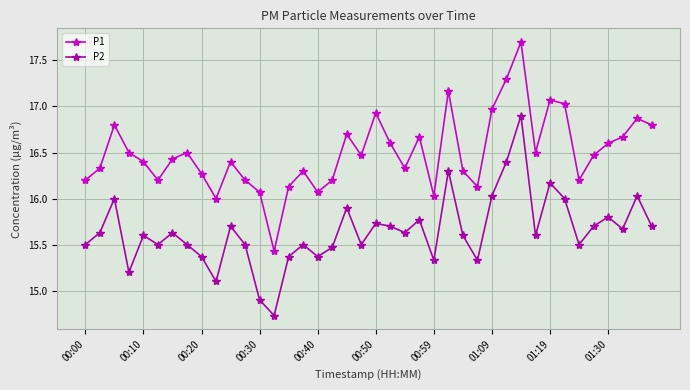

Rank the series by their maximum value, from highest to lowest.

P1, P2